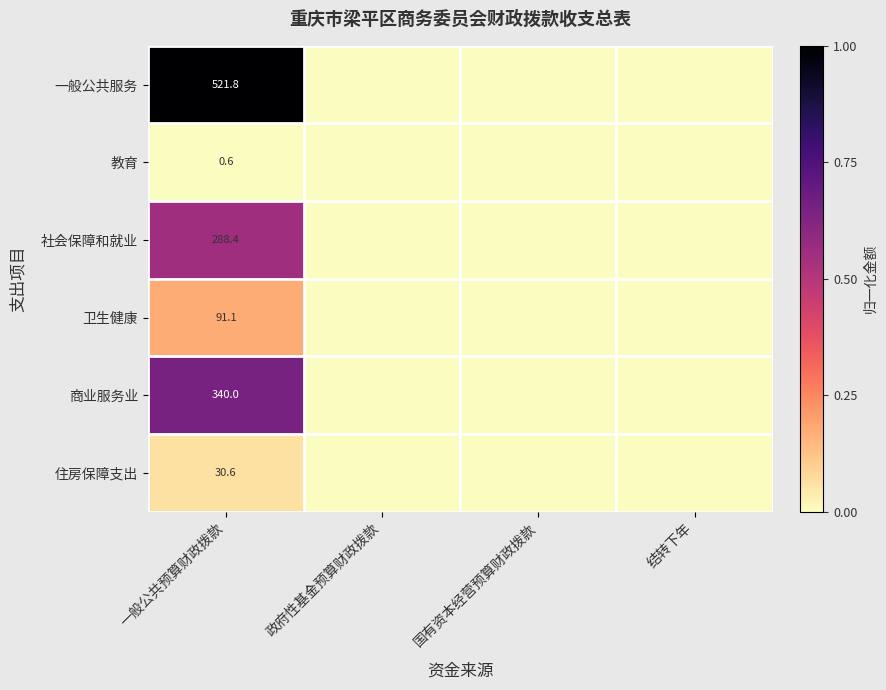

Count the number of data series in this chart.

6